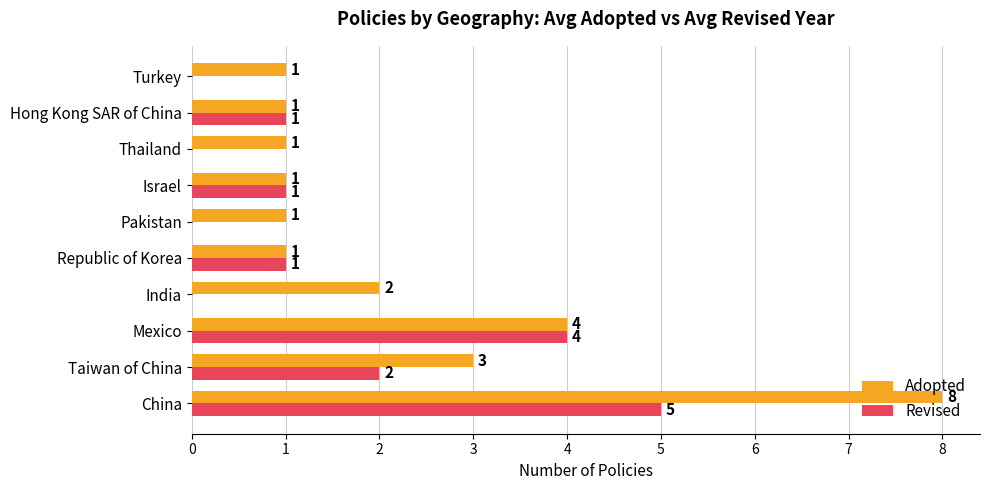

At which label is Revised closest to 2?

Taiwan of China